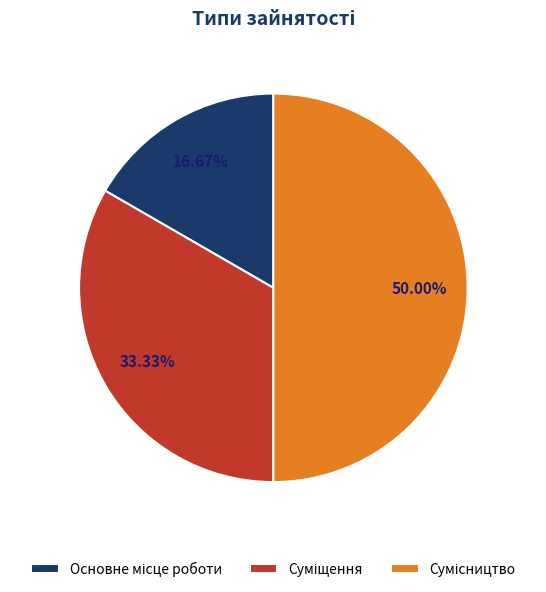

How many segments does this pie chart have?

3